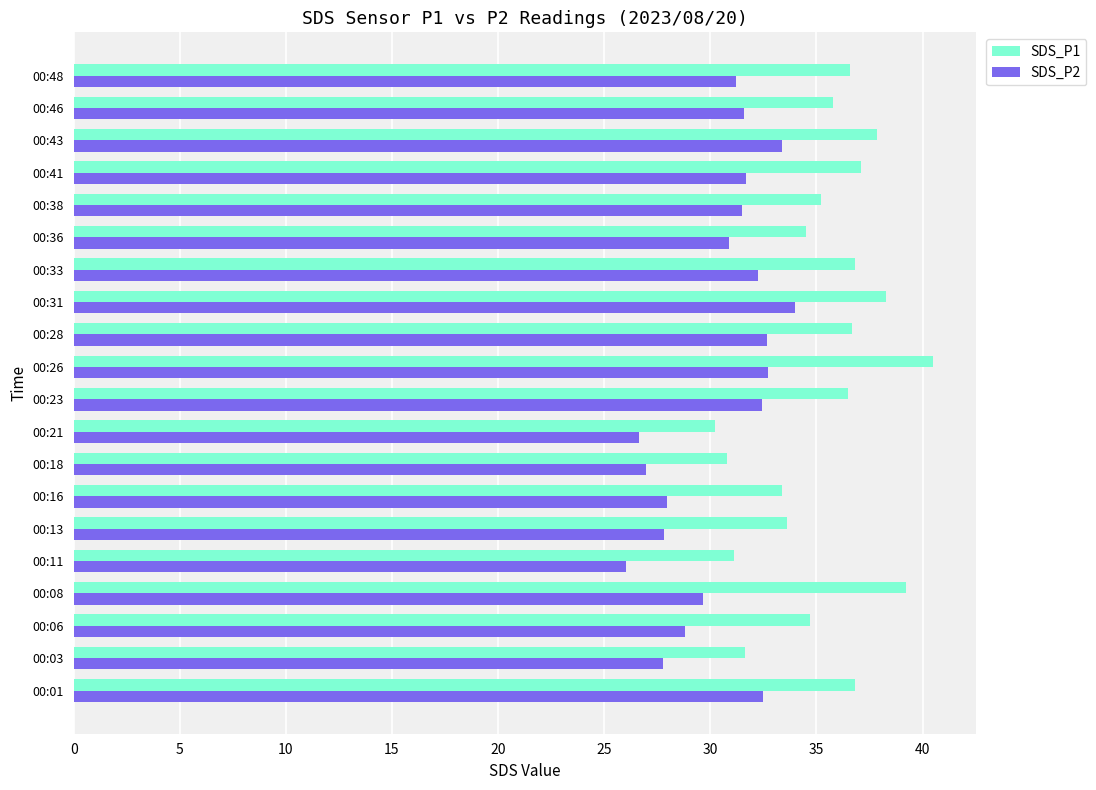

How many categories are shown in the chart?

20